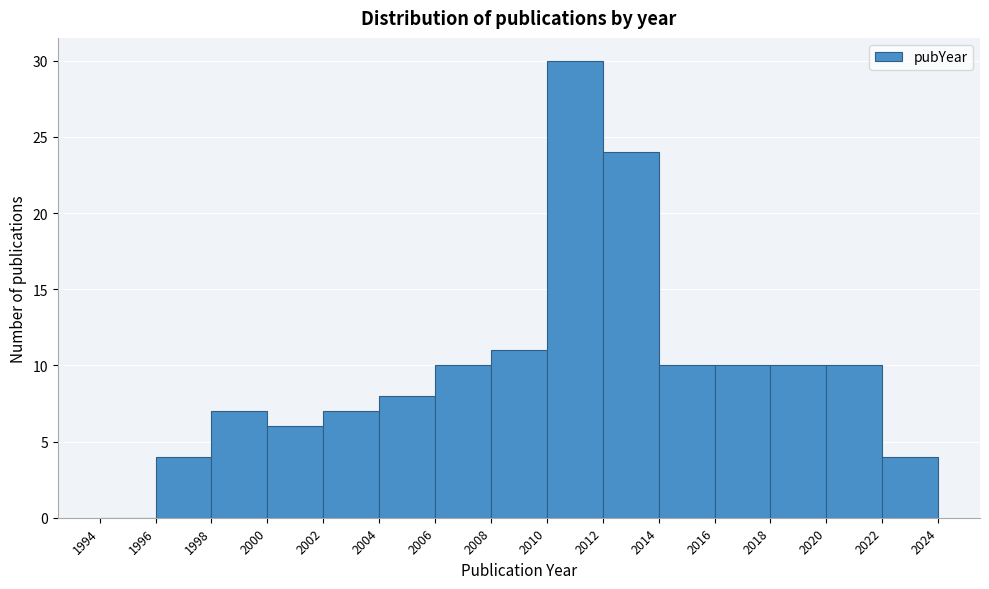

How tall is the bar that spans 2012 to 2014 on the x-axis? The values are not printed on the chart, so give them approximately, as read against the axis.

24